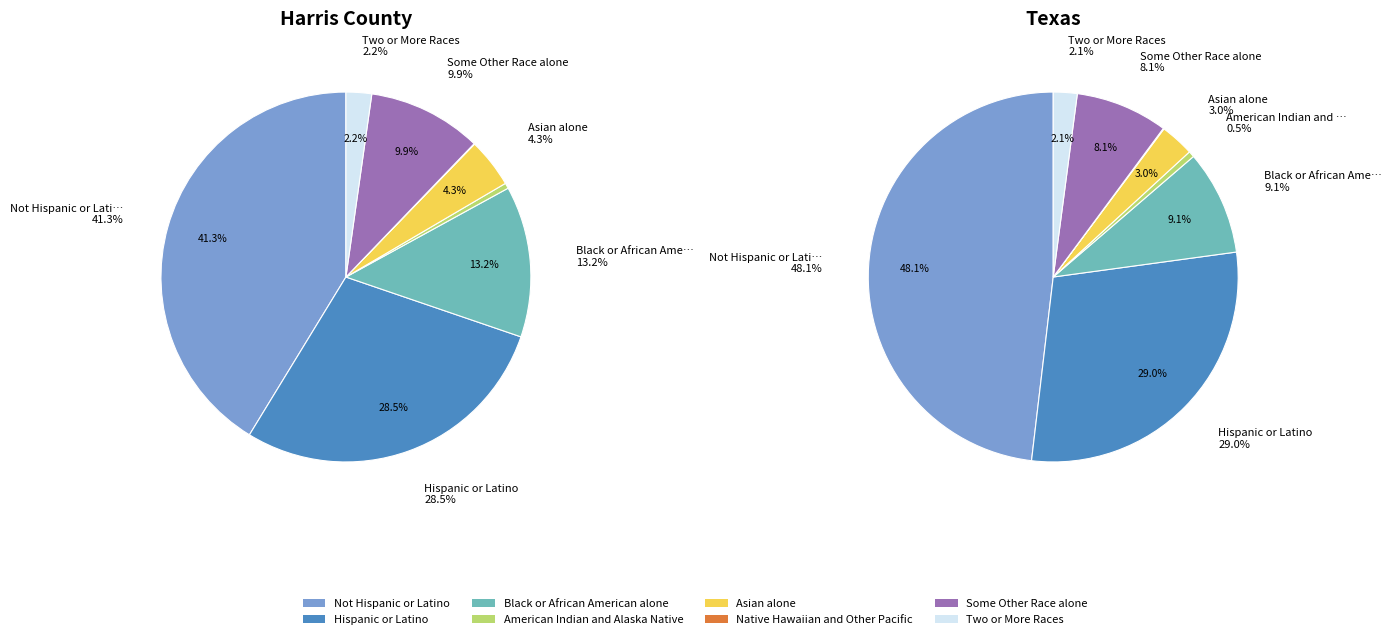

What percentage is NOT represented by Two or More Races?

97.8%